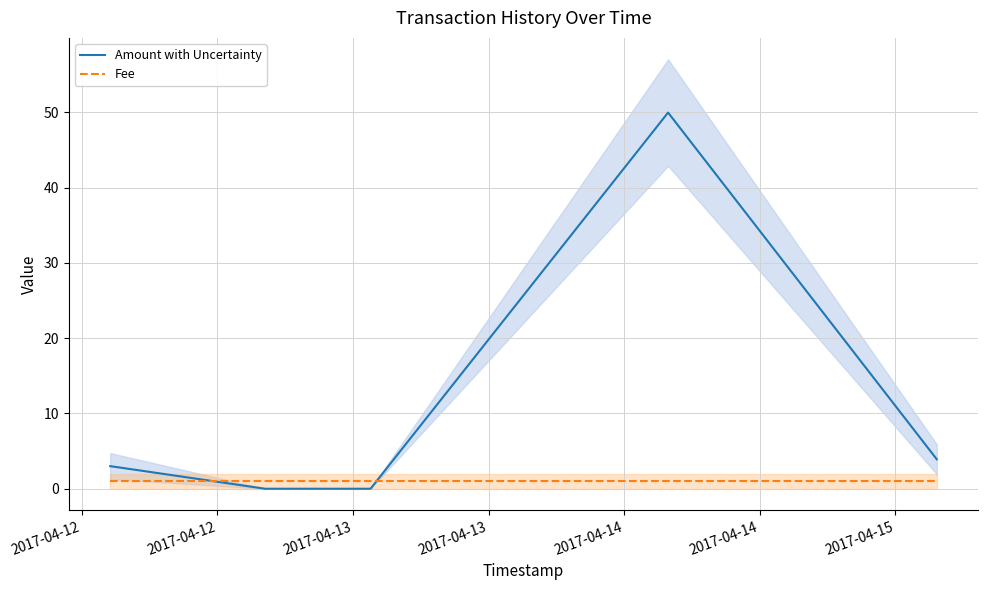

What is the difference between the highest and lowest values at 2017-04-13?

1.0